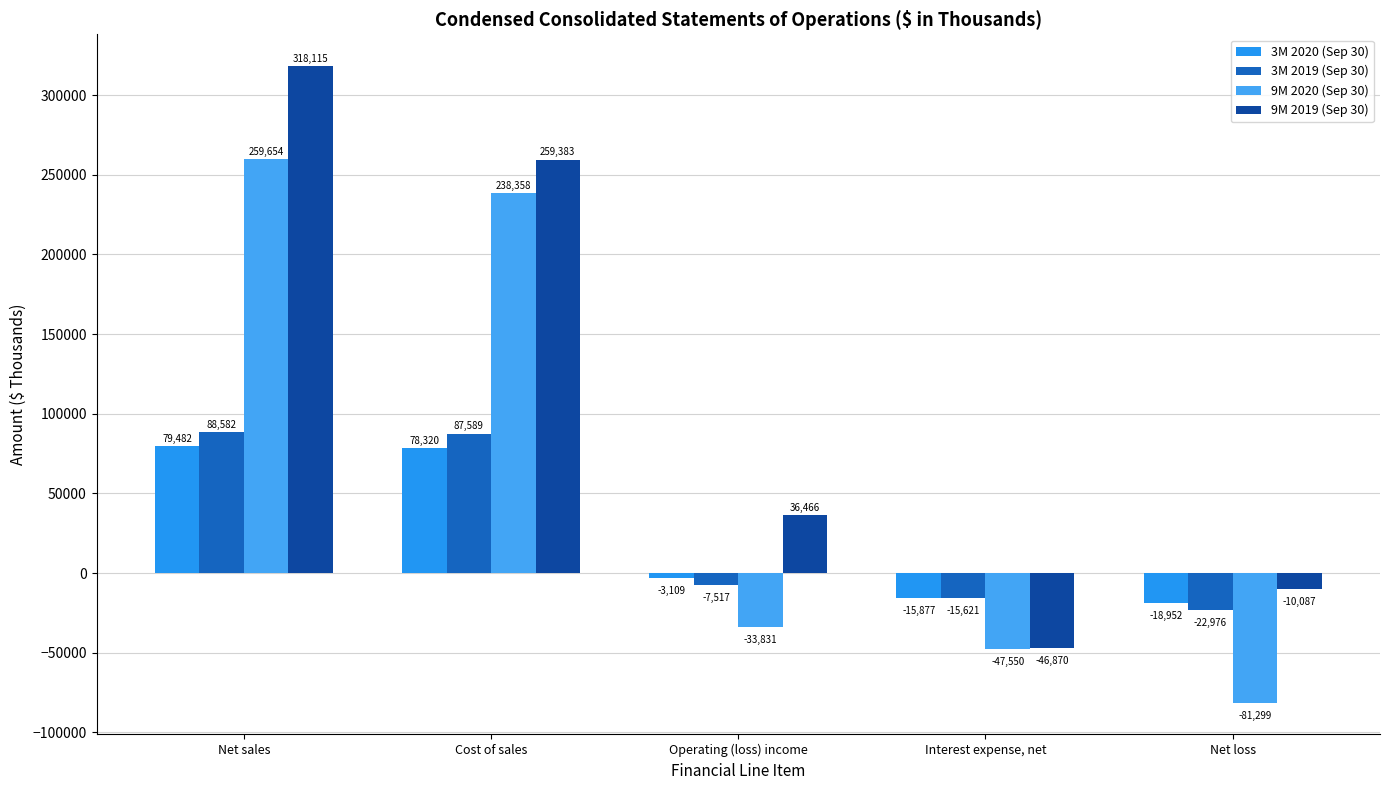

Which series changed the most between Operating (loss) income and Interest expense, net?

9M 2019 (Sep 30)